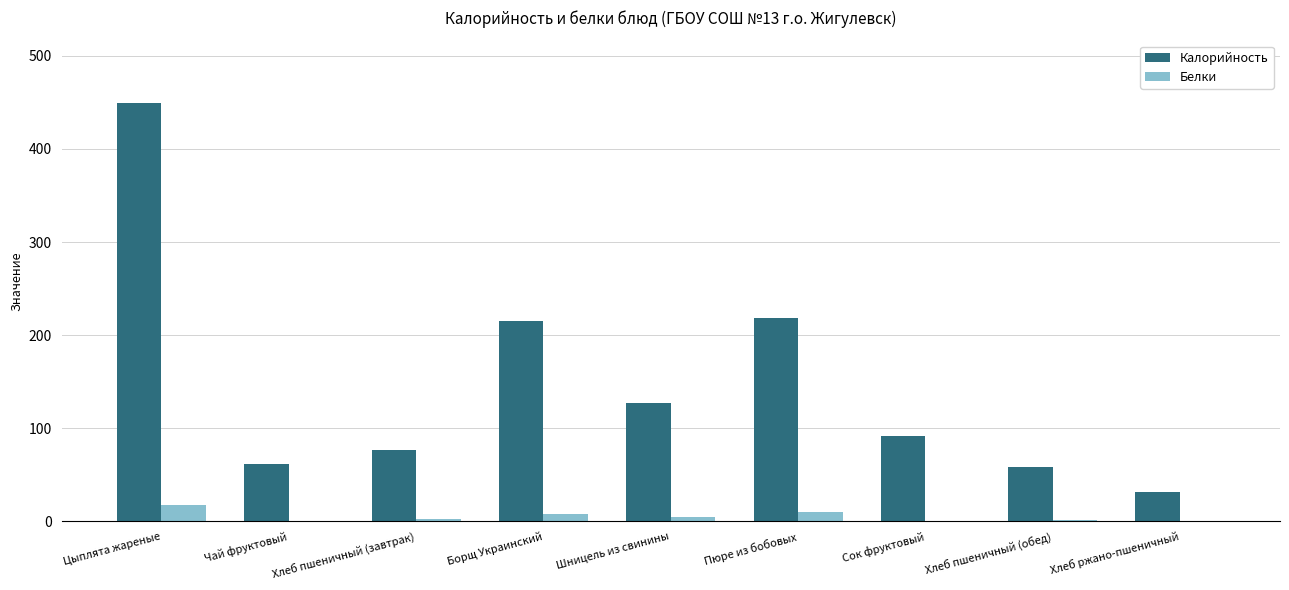

Which series has the largest range (max minus min)?

Калорийность